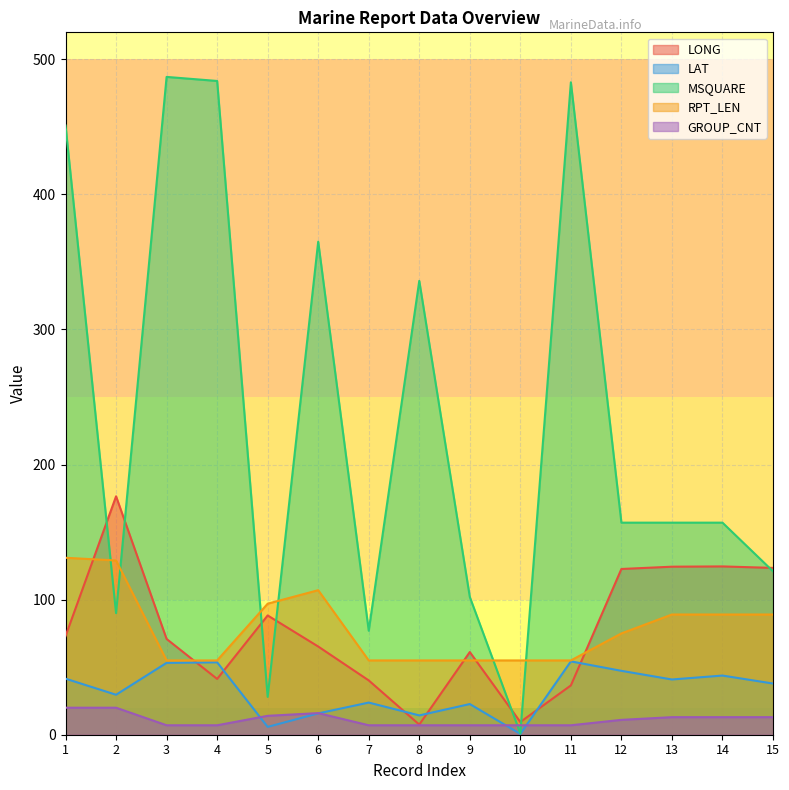

Rank the categories by LAT value from highest to lowest.

11, 4, 3, 12, 14, 1, 13, 15, 2, 7, 9, 6, 8, 5, 10